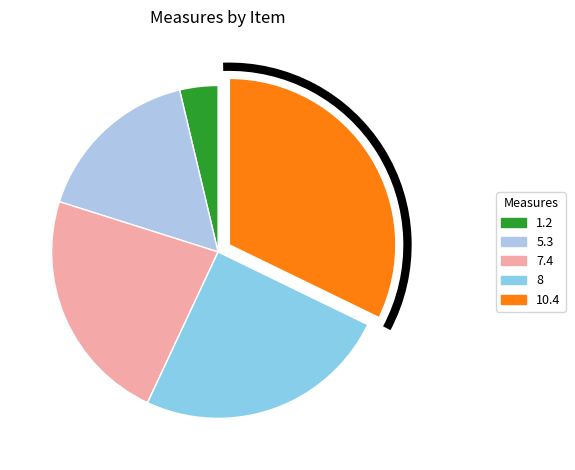

Rank the categories by value from lowest to highest.

1.2, 5.3, 7.4, 8, 10.4